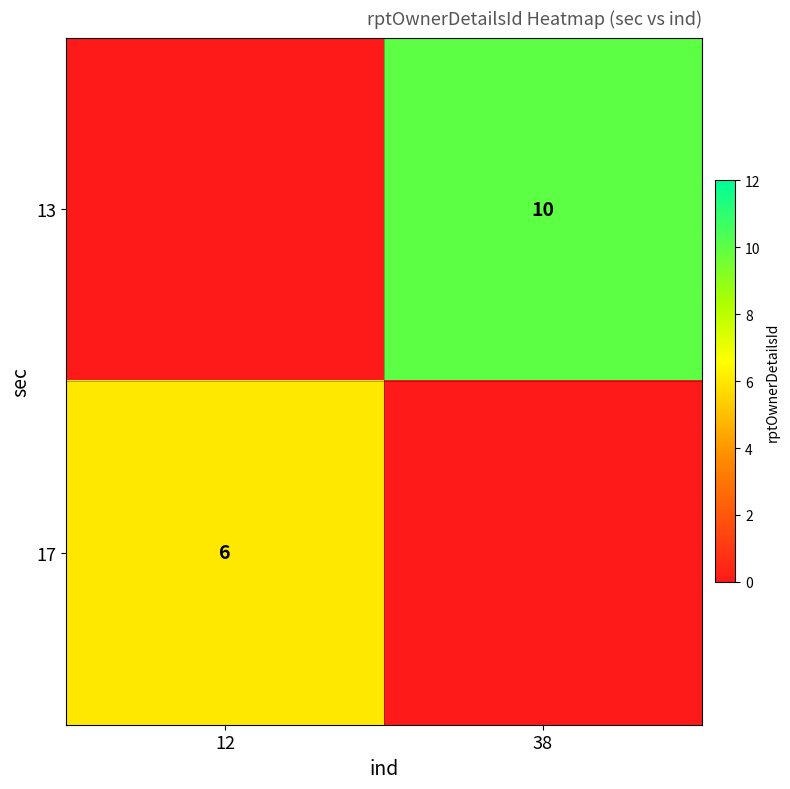

True or false: 13 has a value of 10 at 38.

True